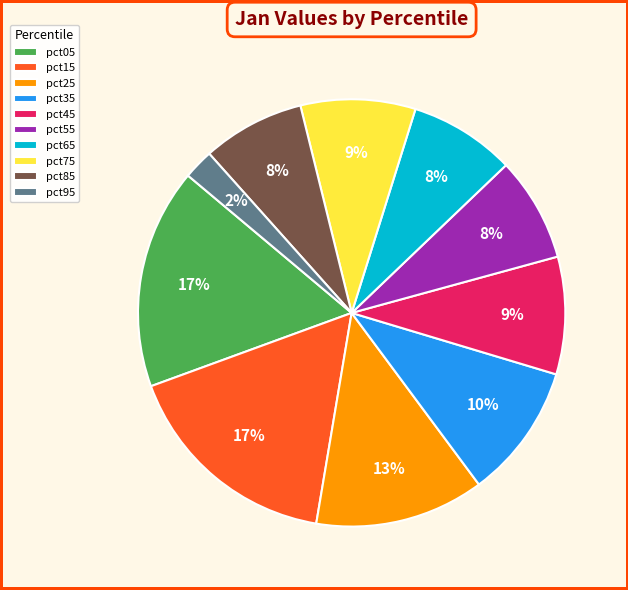

True or false: pct25 accounts for 13% of the total.

True